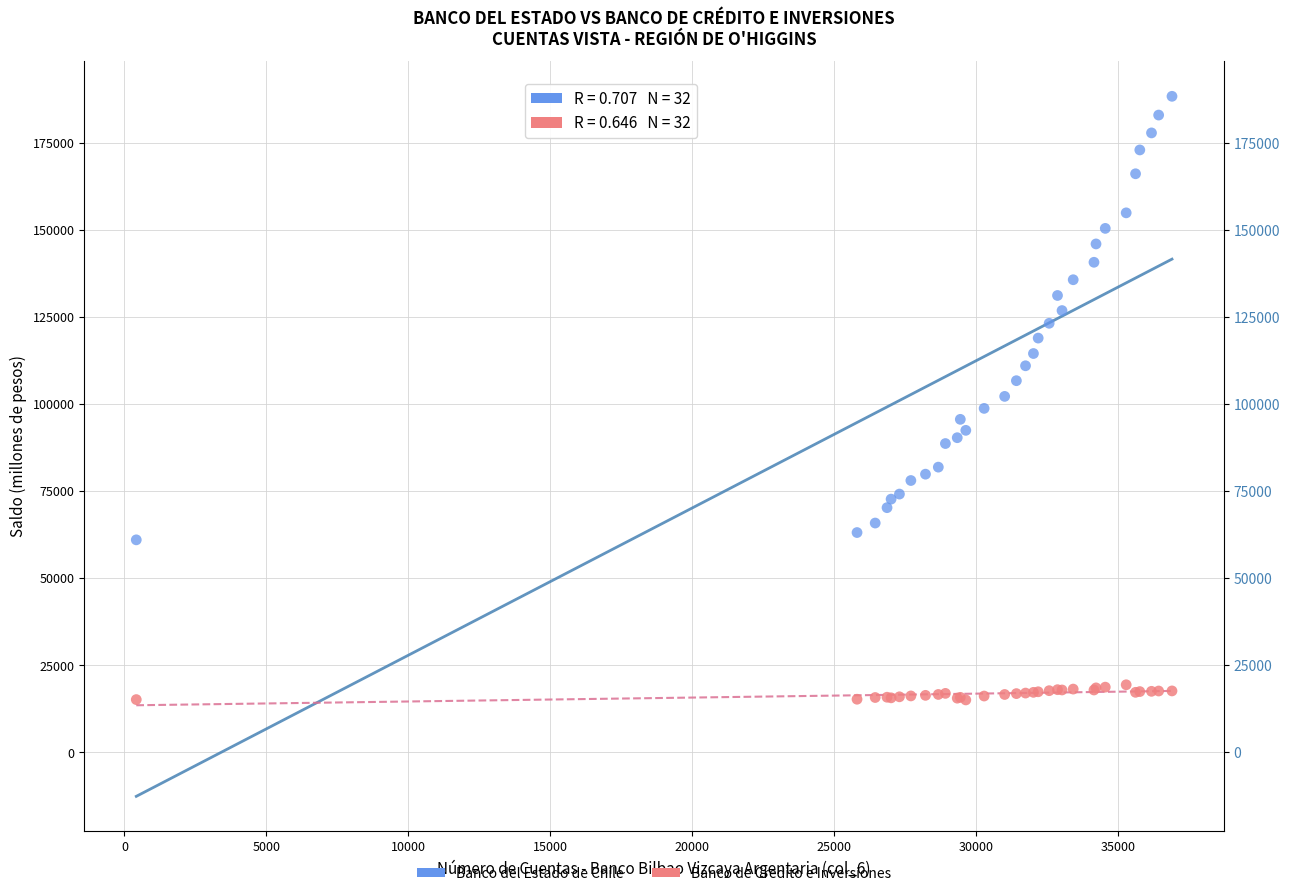

Which series contains the highest Y value?

Banco del Estado de Chile